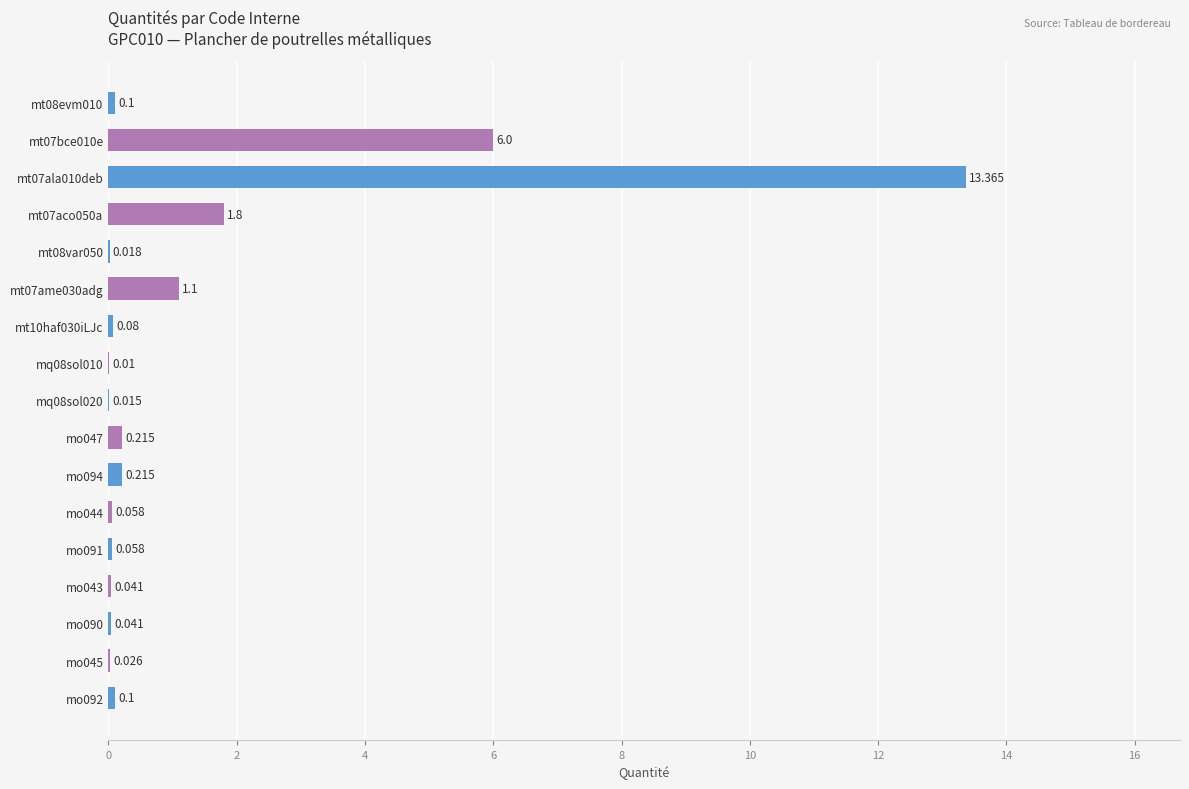

How many distinct data groups are displayed?

1